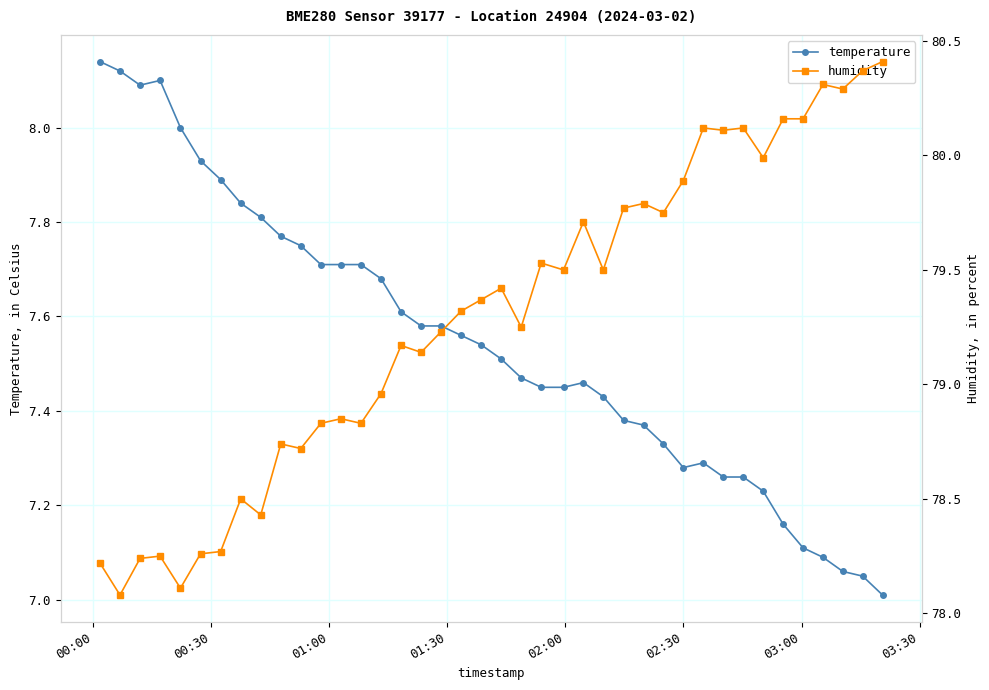

True or false: temperature has more than 2 interior local peaks.

True